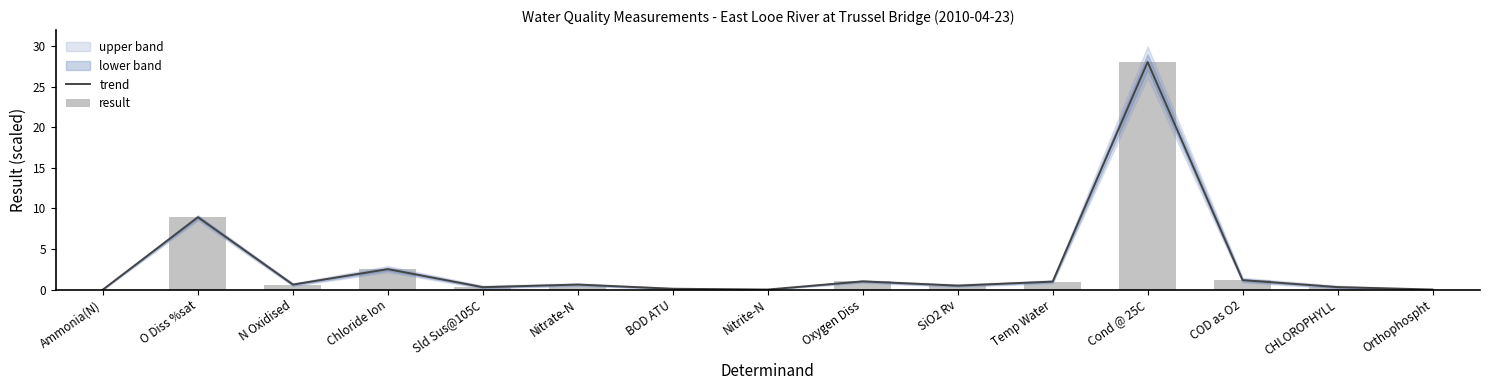

Read the trend value at Oxygen Diss.

1.0